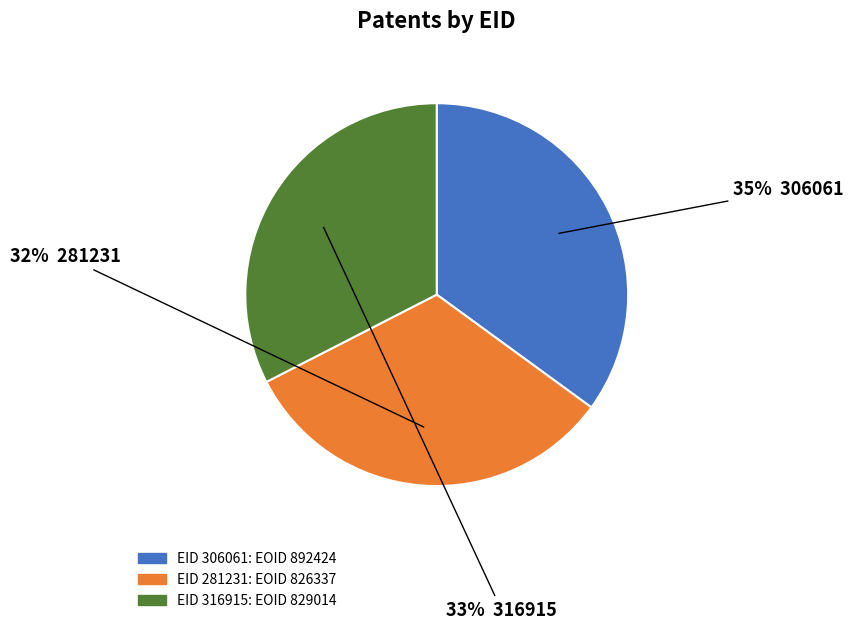

To the nearest percent, what is the average slice percentage?

33%